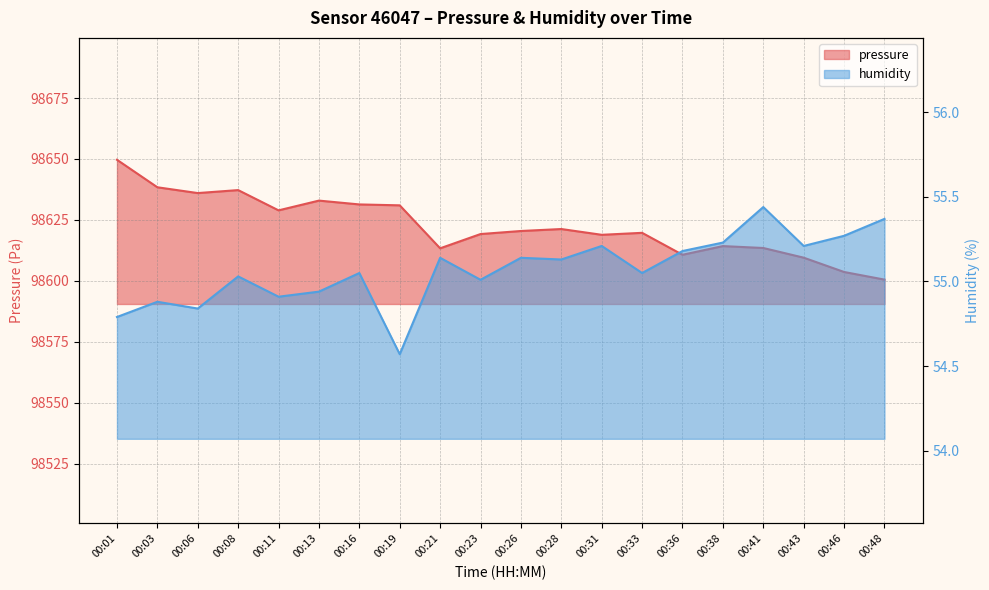

Is it true that humidity equals 54.9 at 00:03?

True